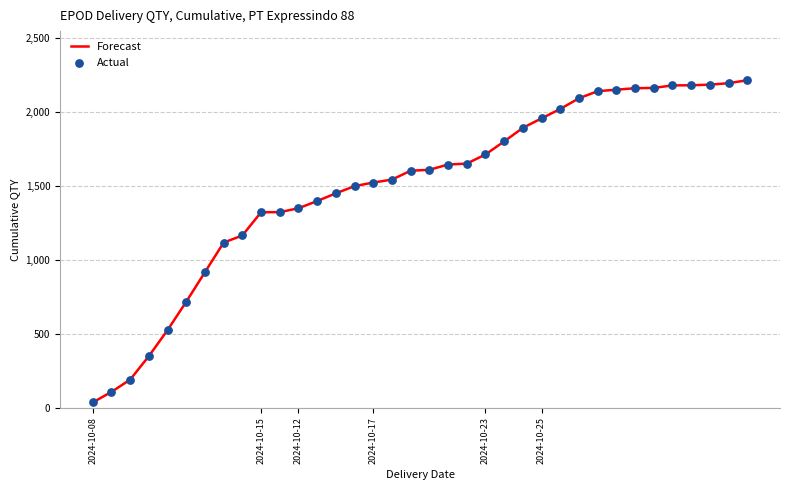

What is the maximum value shown in the chart?

2215